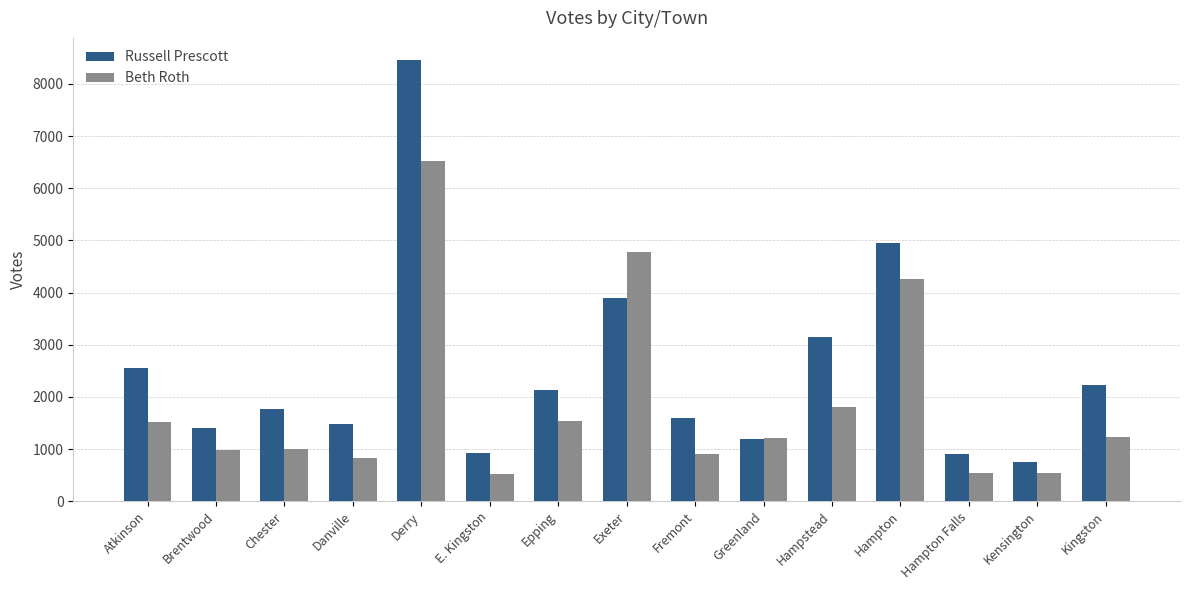

Is it true that Russell Prescott equals 3335 at Epping?

False